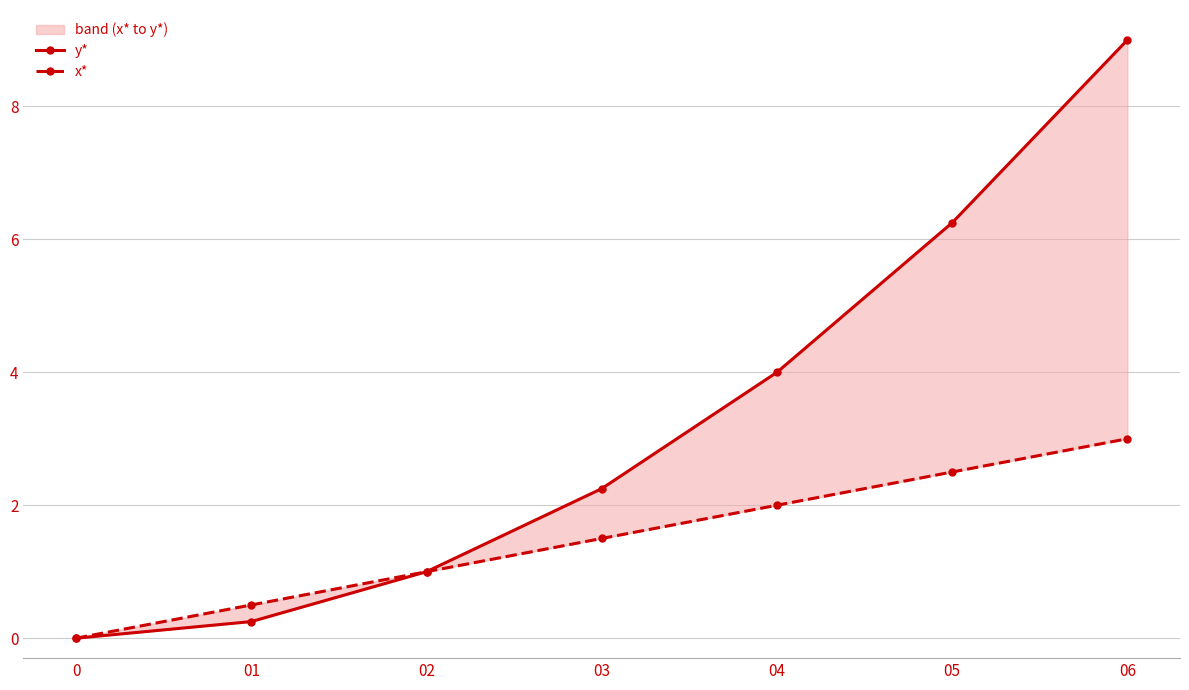

What are all the series names shown in the legend?

y*, x*